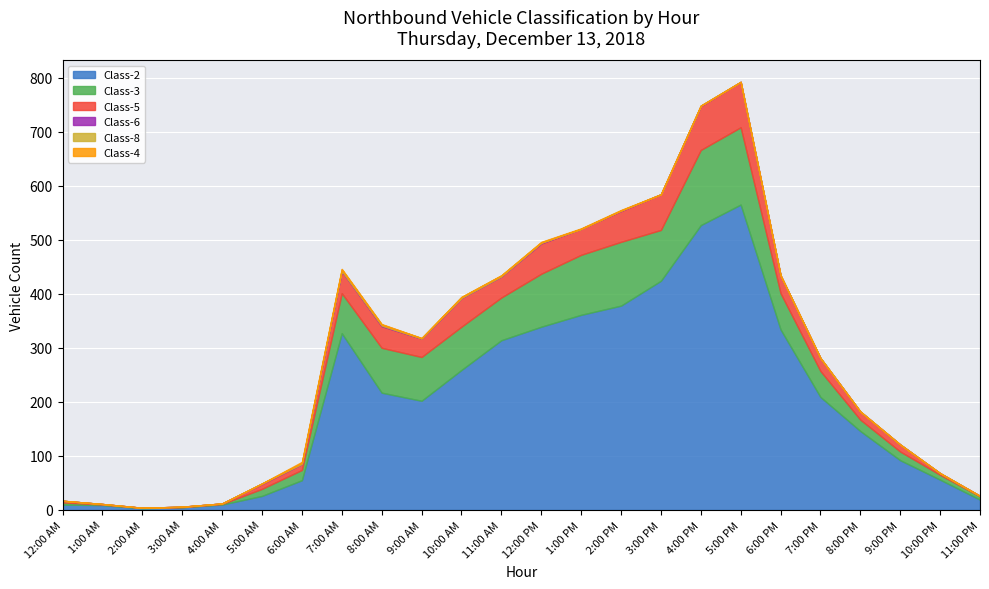

What is the greatest value displayed?

565